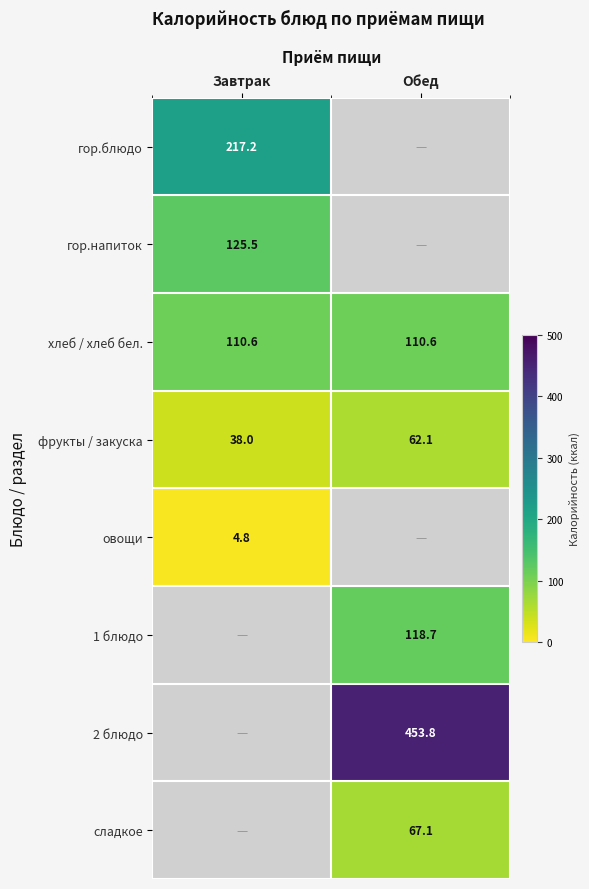

Rank the categories by сладкое value from lowest to highest.

Завтрак, Обед